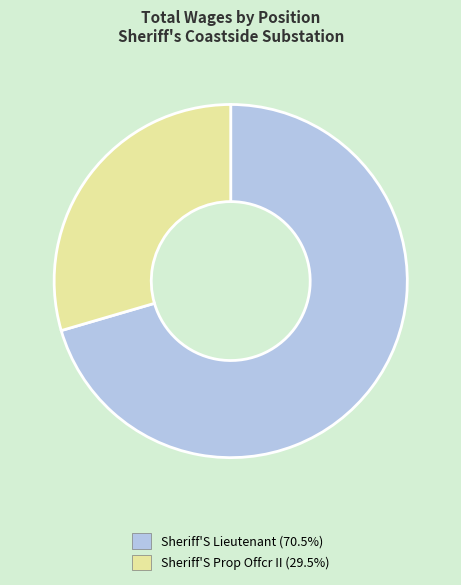

True or false: Sheriff'S Lieutenant accounts for 65% of the total.

False